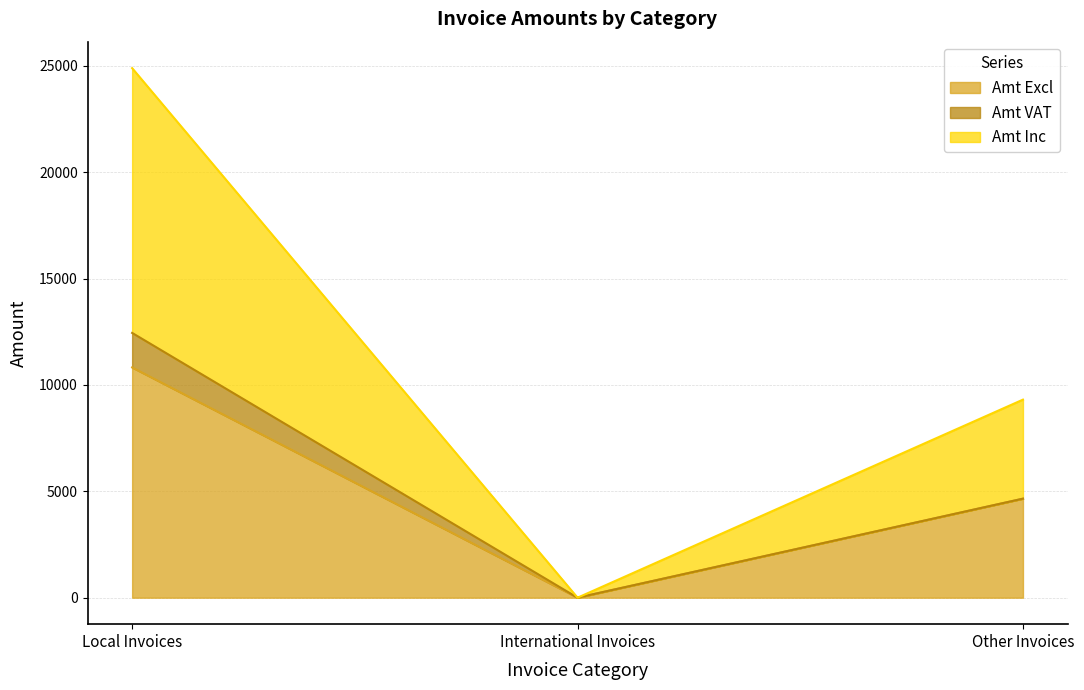

Which category has the lowest value across all series?

International Invoices